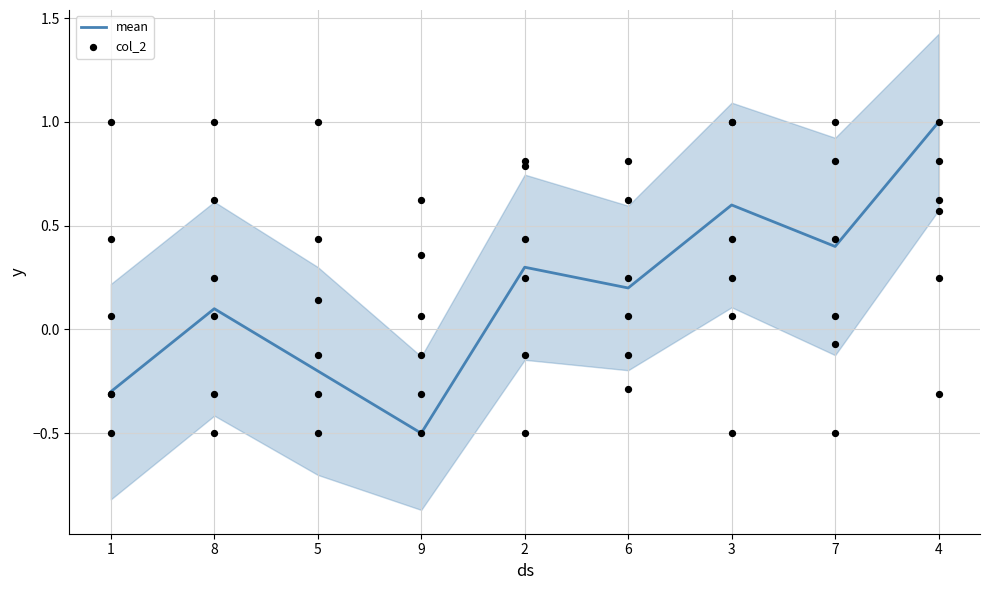

Which series contains the highest Y value?

mean